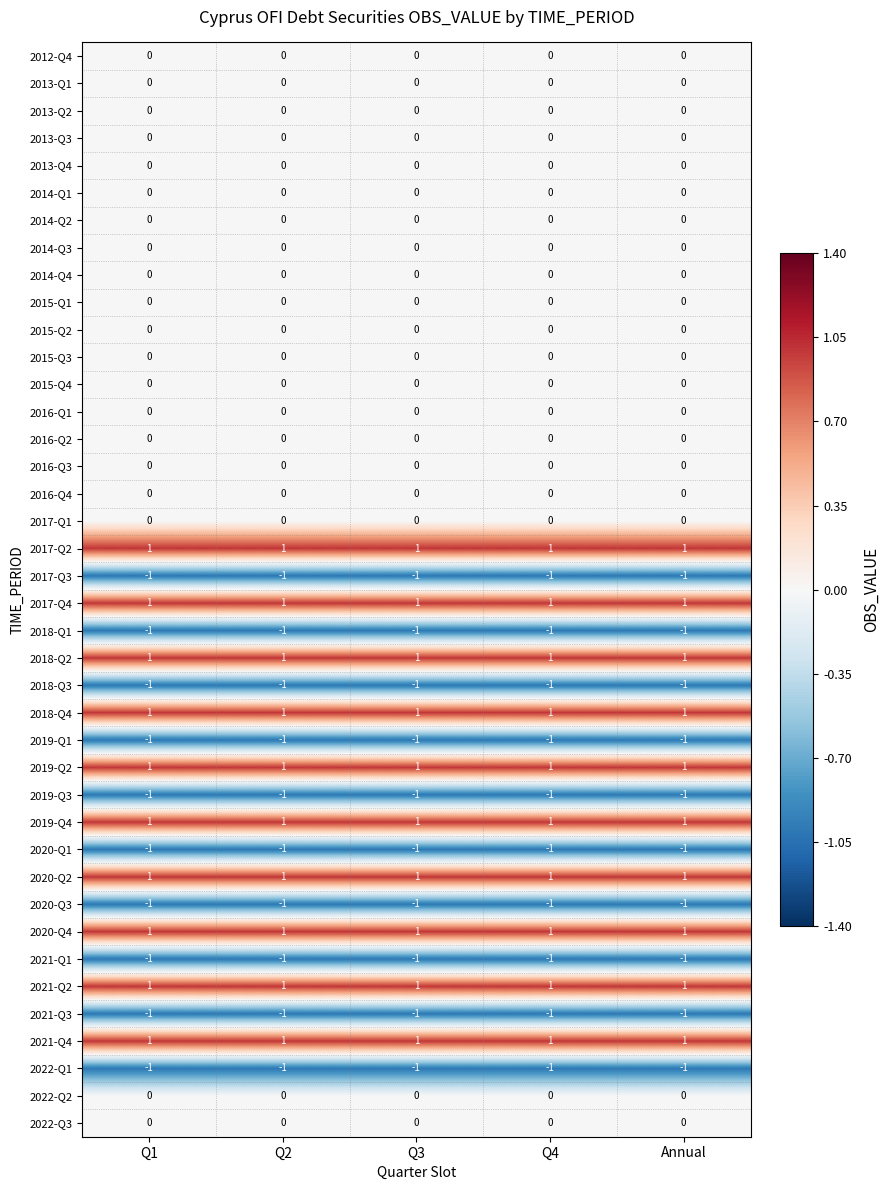

The 2020-Q4 series shows 1 at Q4. True or false?

True